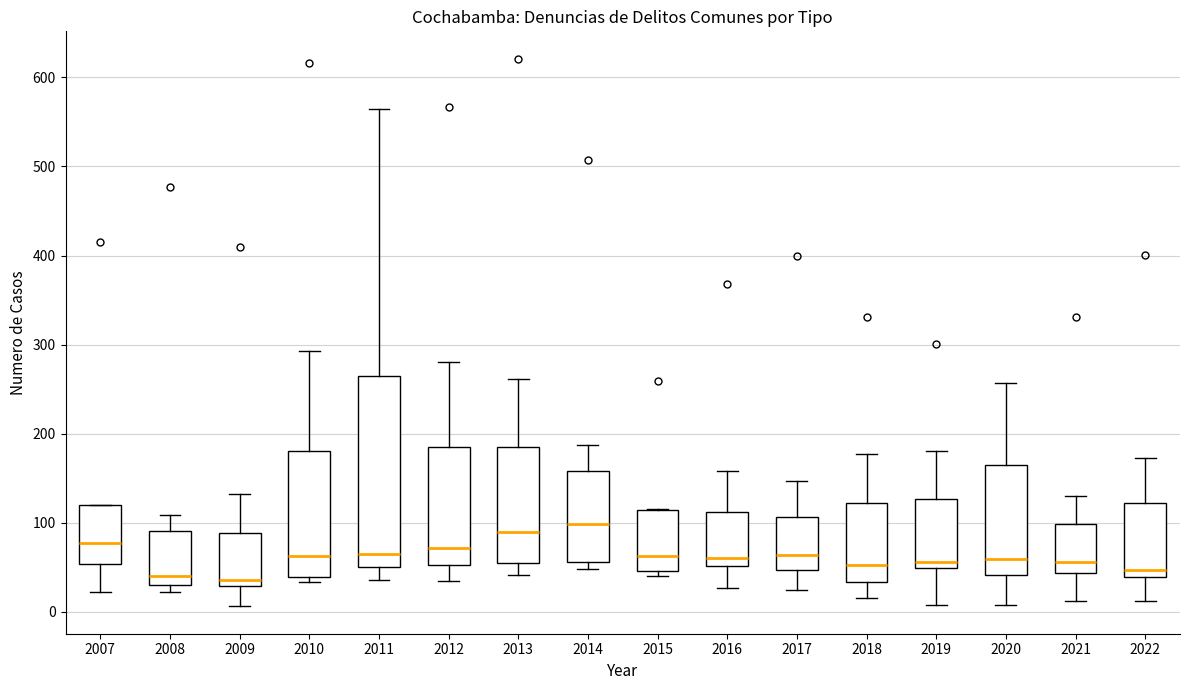

Comparing the boxes themselves (not the whiskers), which one is the tallest?

2011